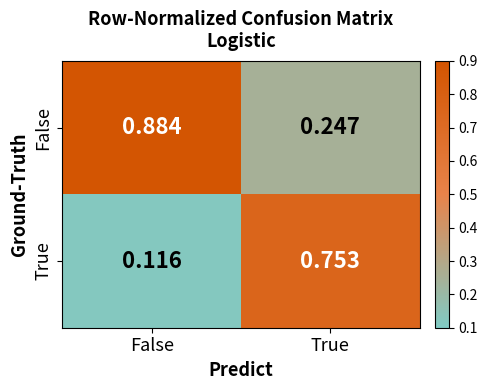

Which series has the largest total across all categories?

False